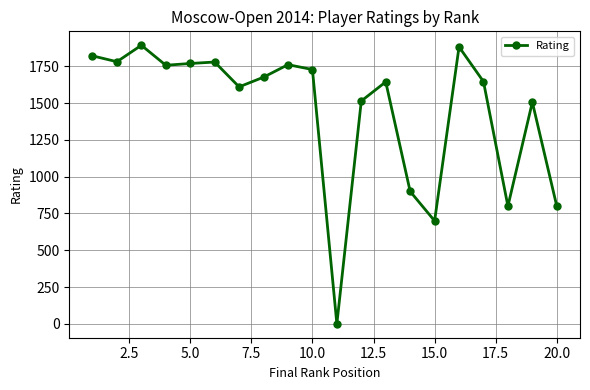

True or false: the data has more than 1 interior local peaks.

True